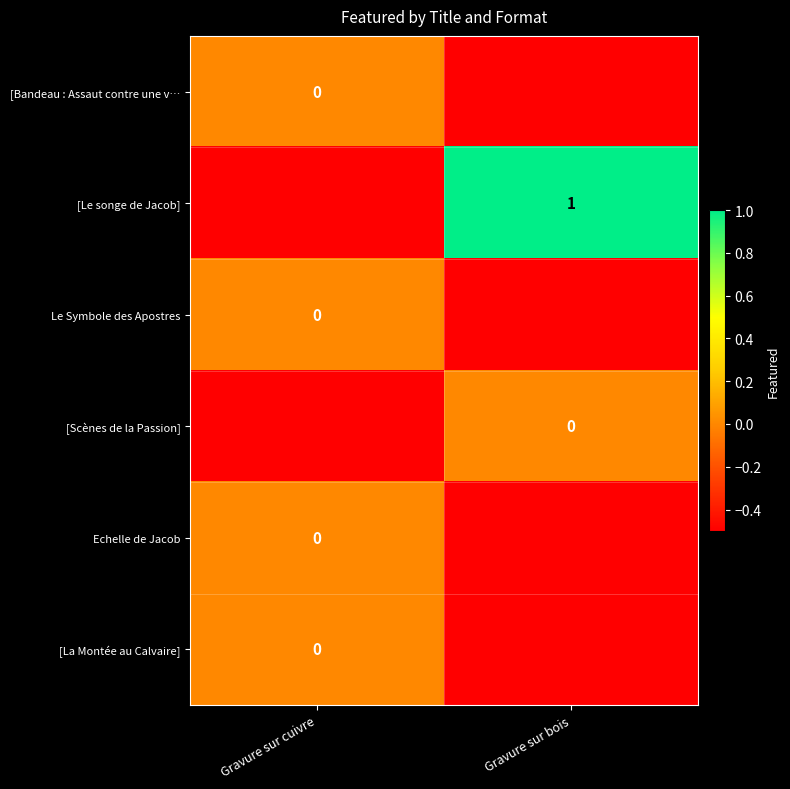

The [Le songe de Jacob] series shows 0.5 at Gravure sur bois. True or false?

False